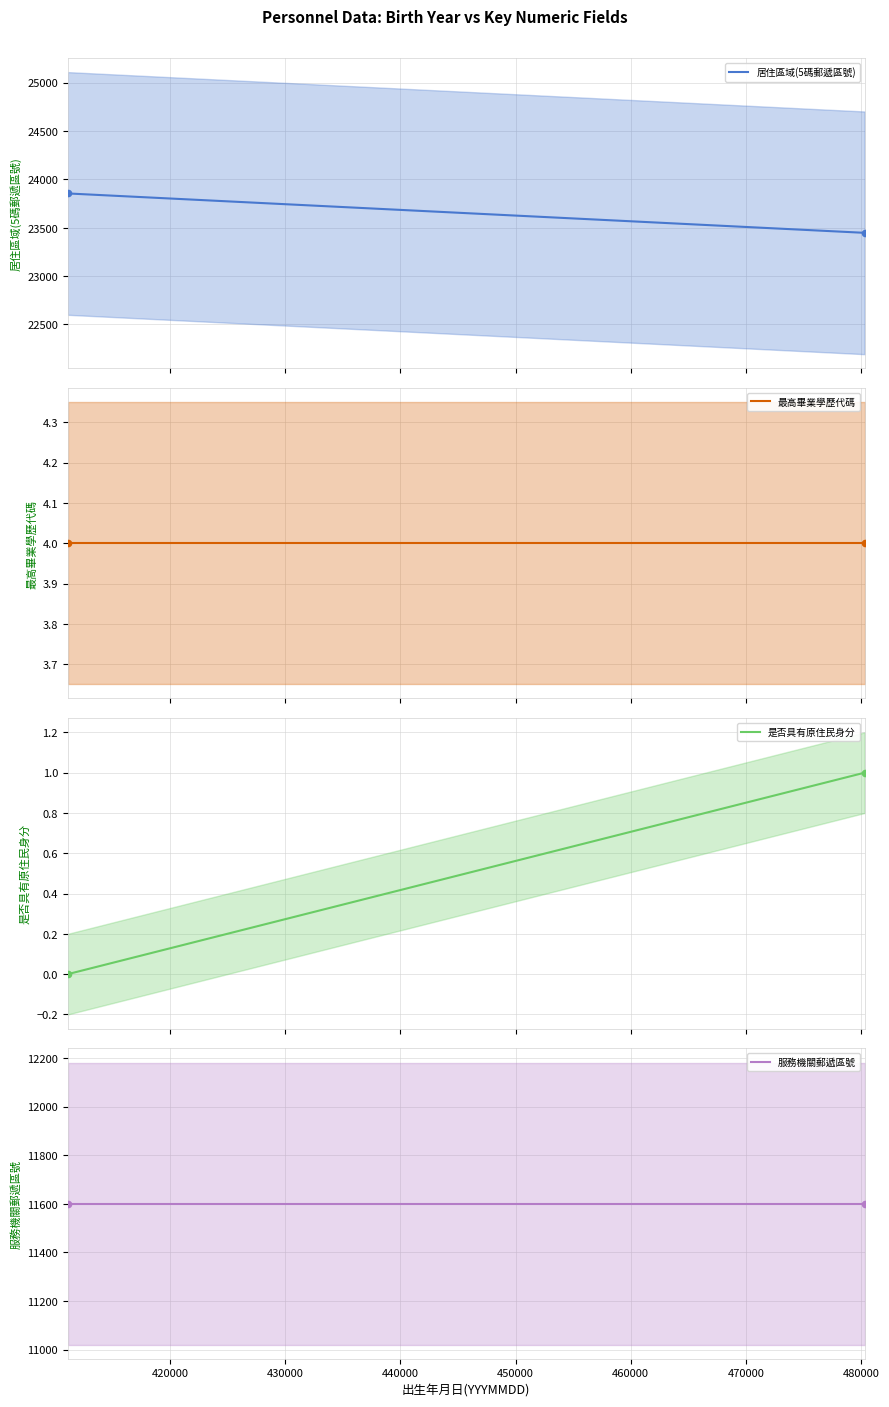

Which series contains the highest Y value?

居住區域(5碼郵遞區號)